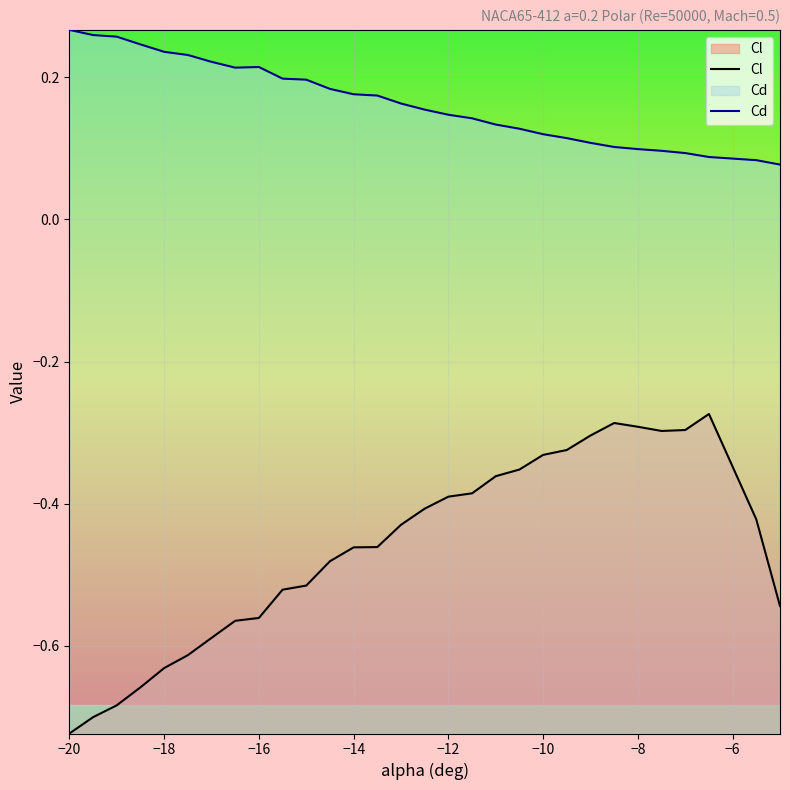

What is the average value of the Cd series?

0.2